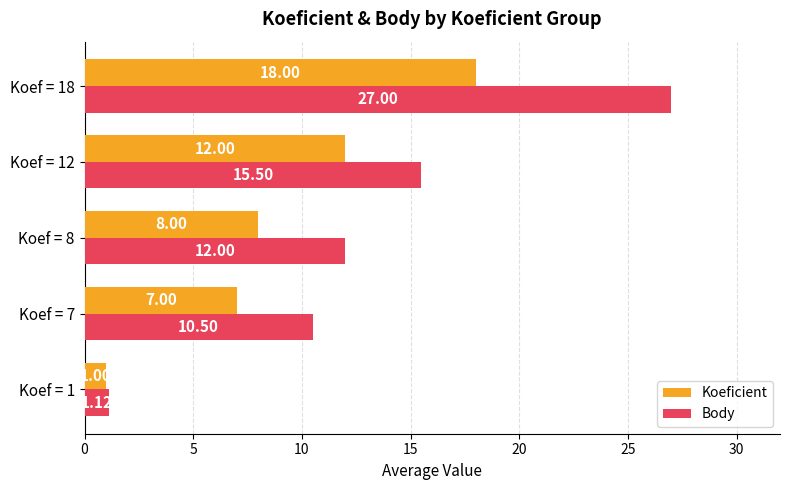

How many data points does each series have?

5